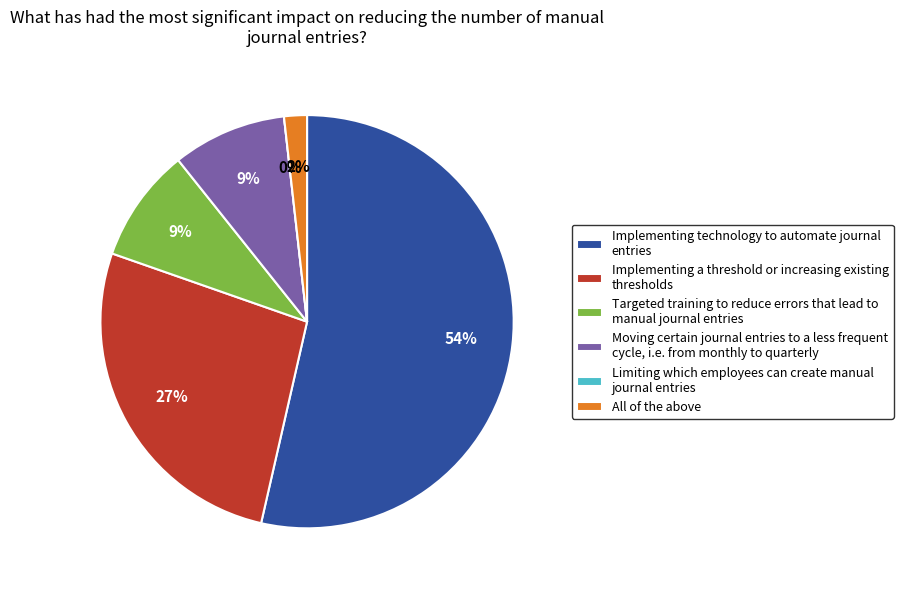

Is 22 the majority of the pie?

No